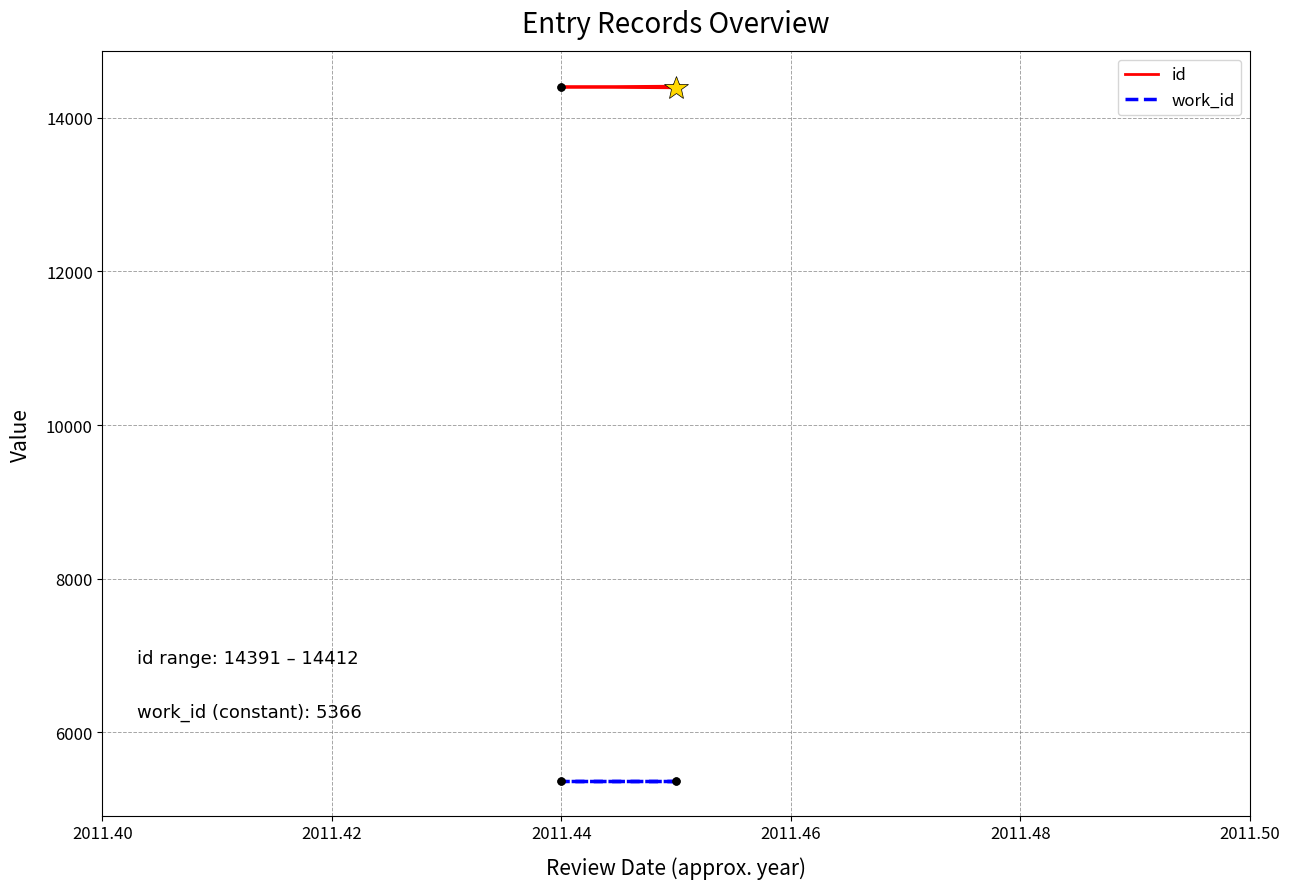

How many series are shown in this chart?

2